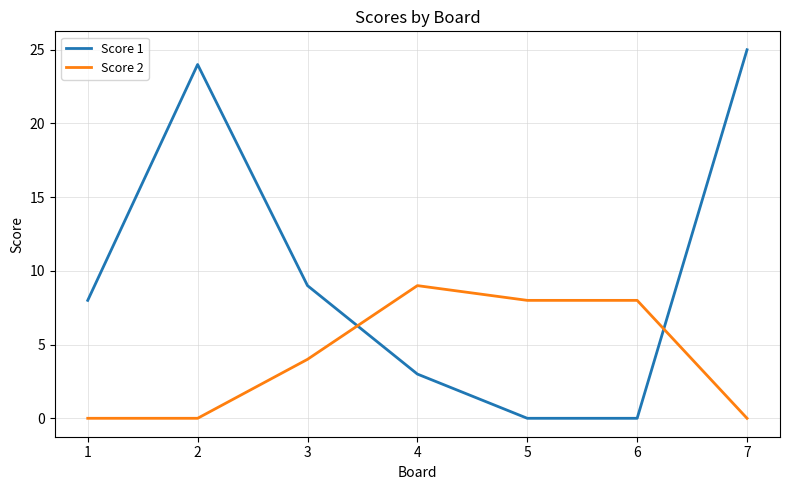

The value of Score 2 at 2 is 6. True or false?

False